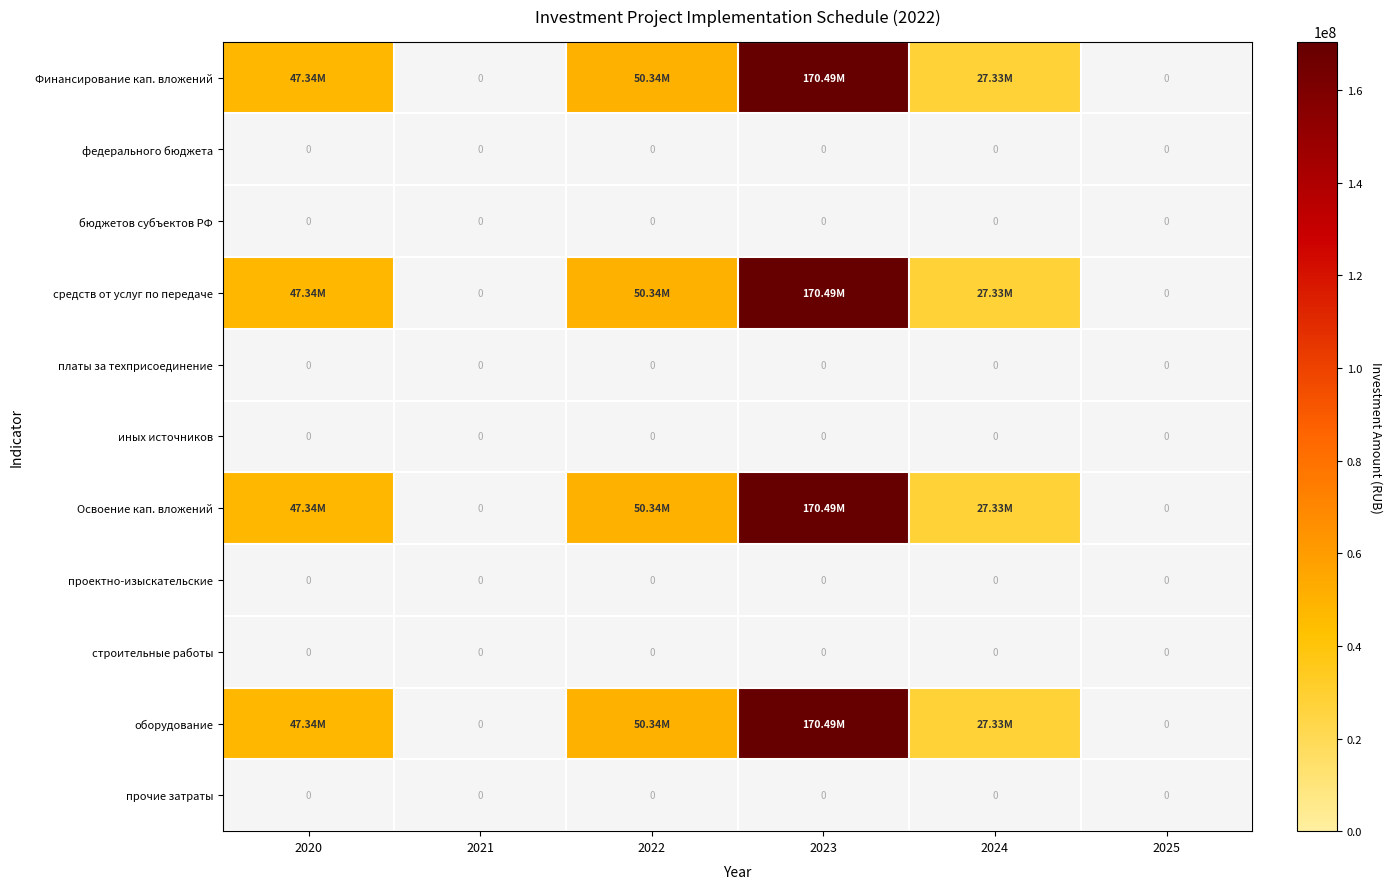

Which series has the largest range (max minus min)?

Финансирование кап. вложений